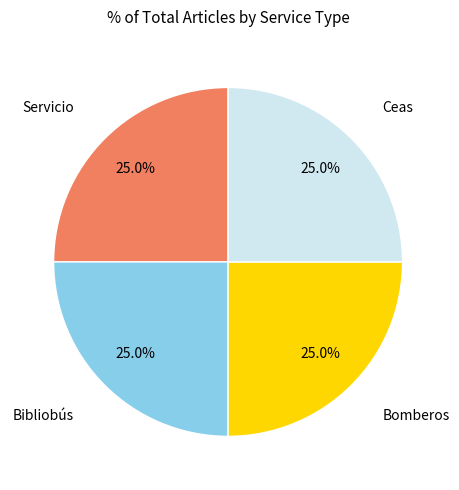

Does any single category account for the majority?

No